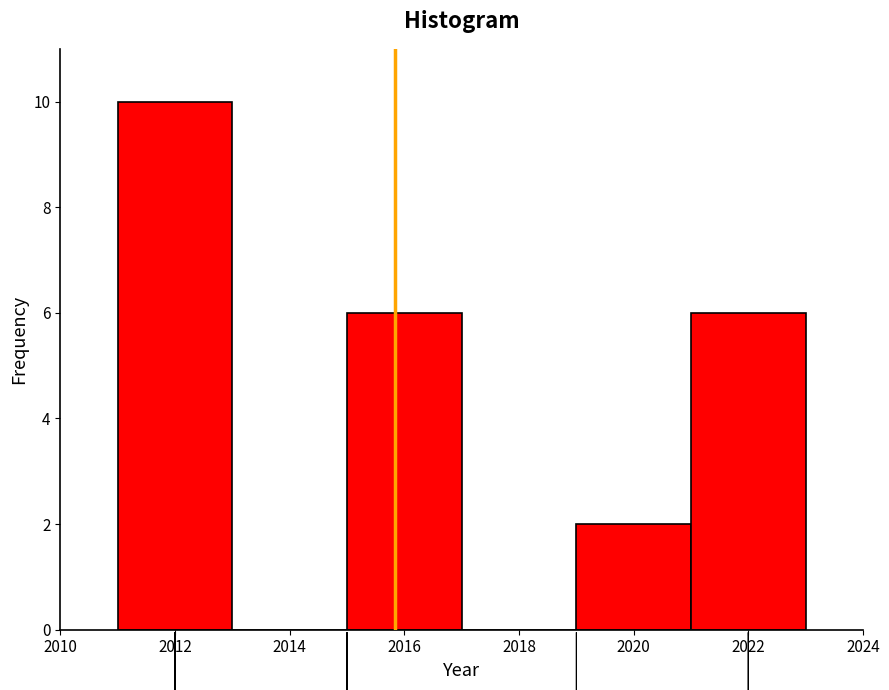

Reading left to right, list every bar in this chart as the range it spans on the x-axis followed by its height. The values are not printed on the chart, so give them approximately, as read against the axis.

2011 to 2013: 10
2013 to 2015: 0
2015 to 2017: 6
2017 to 2019: 0
2019 to 2021: 2
2021 to 2023: 6